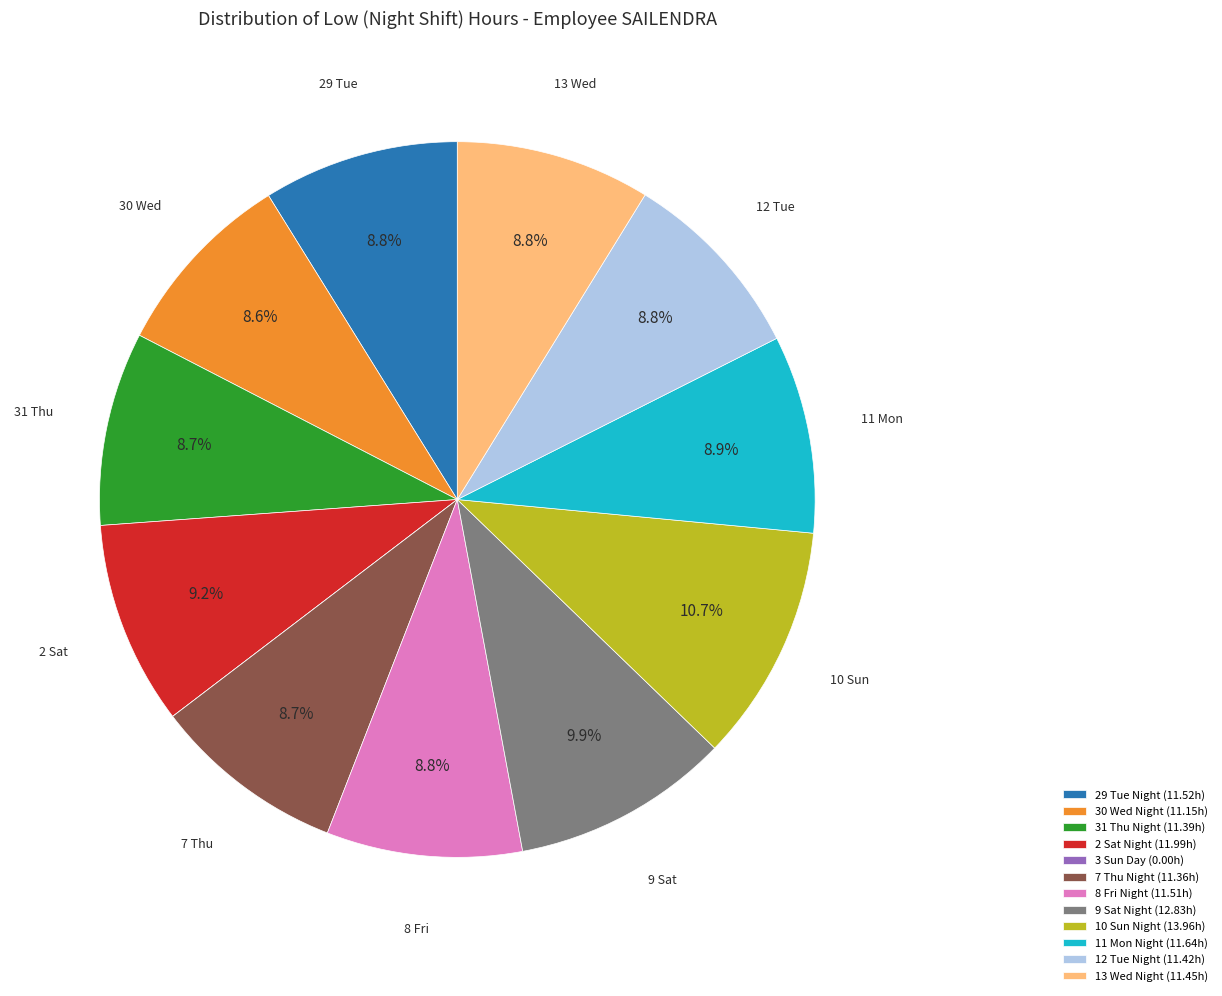

True or false: 9 Sat Night accounts for 10% of the total.

True